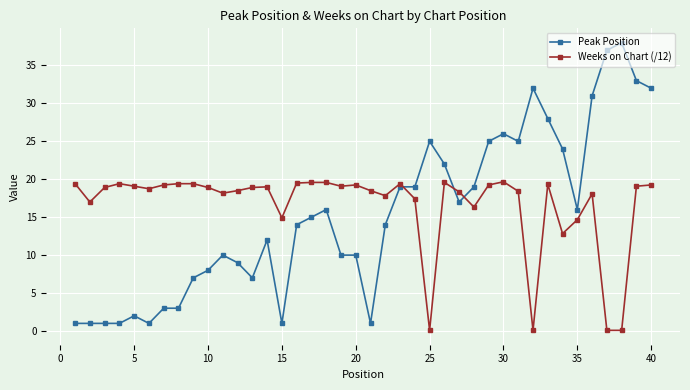

Does the chart have visible grid lines?

Yes